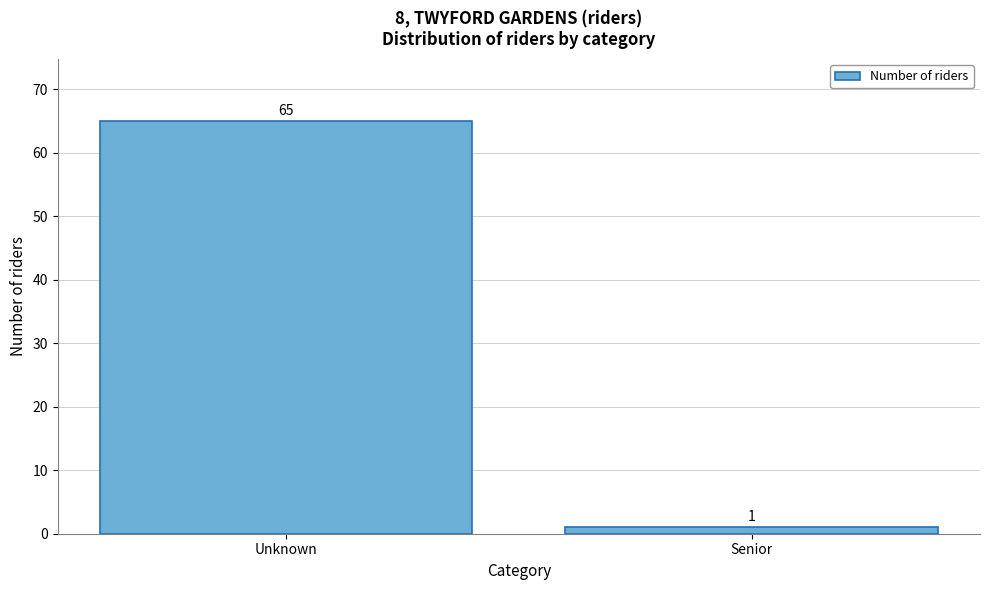

Reading right to left, transcribe all the data shown in this chart.

1	65